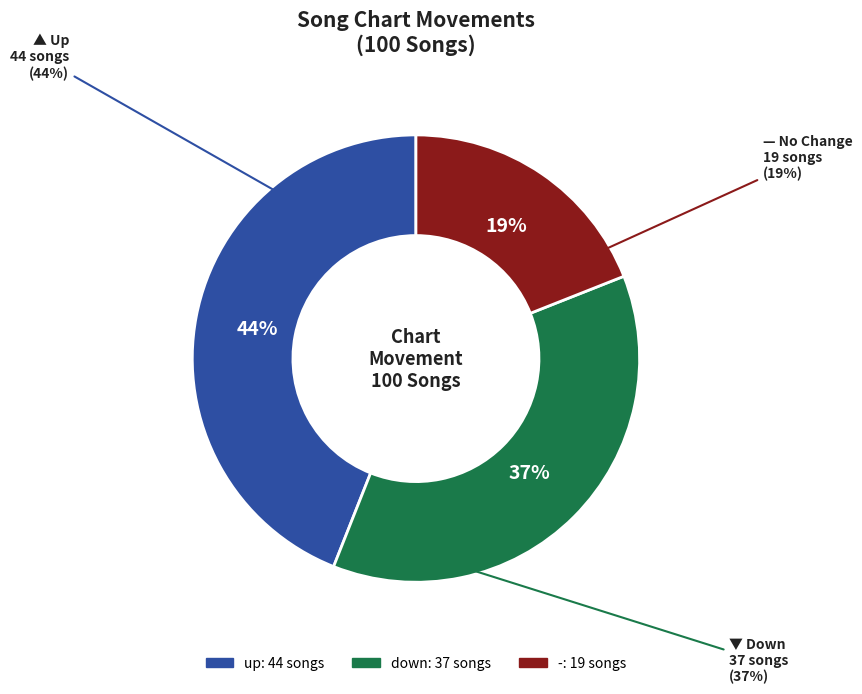

To the nearest percent, what is the combined percentage of - and down?

56%